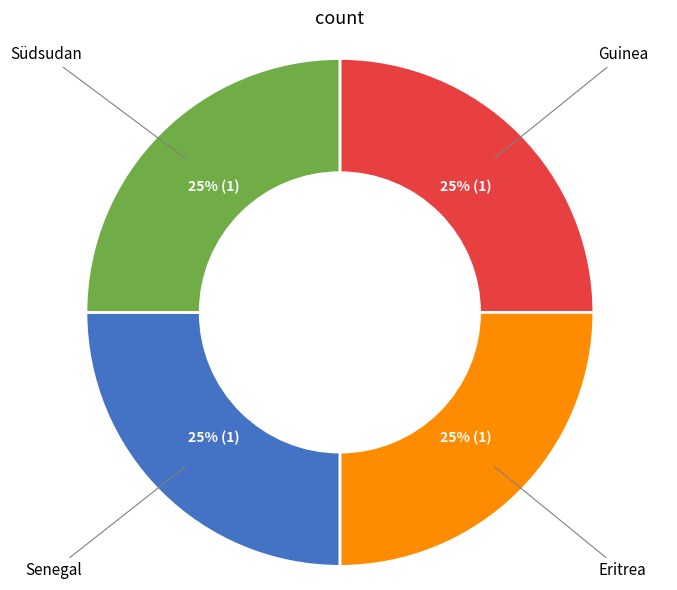

Is there any slice that represents more than half of the pie?

No